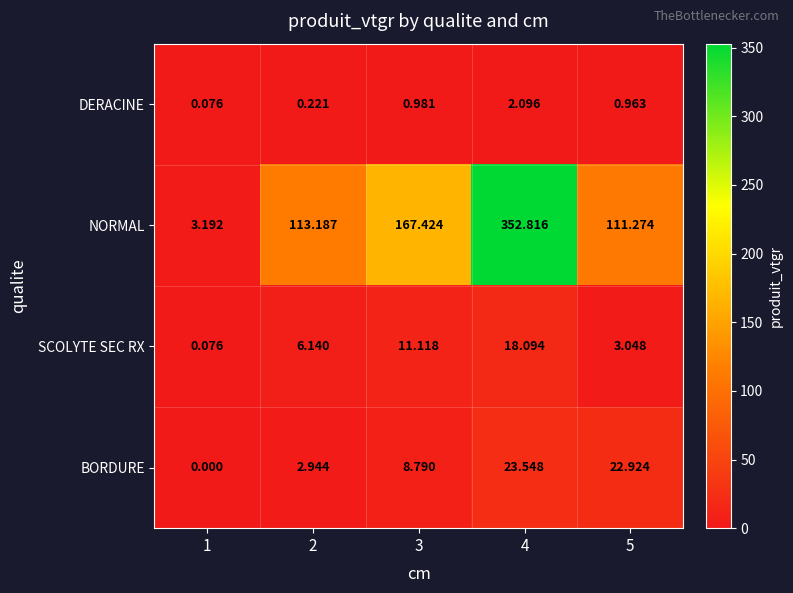

Which series changed the most between 3 and 4?

NORMAL